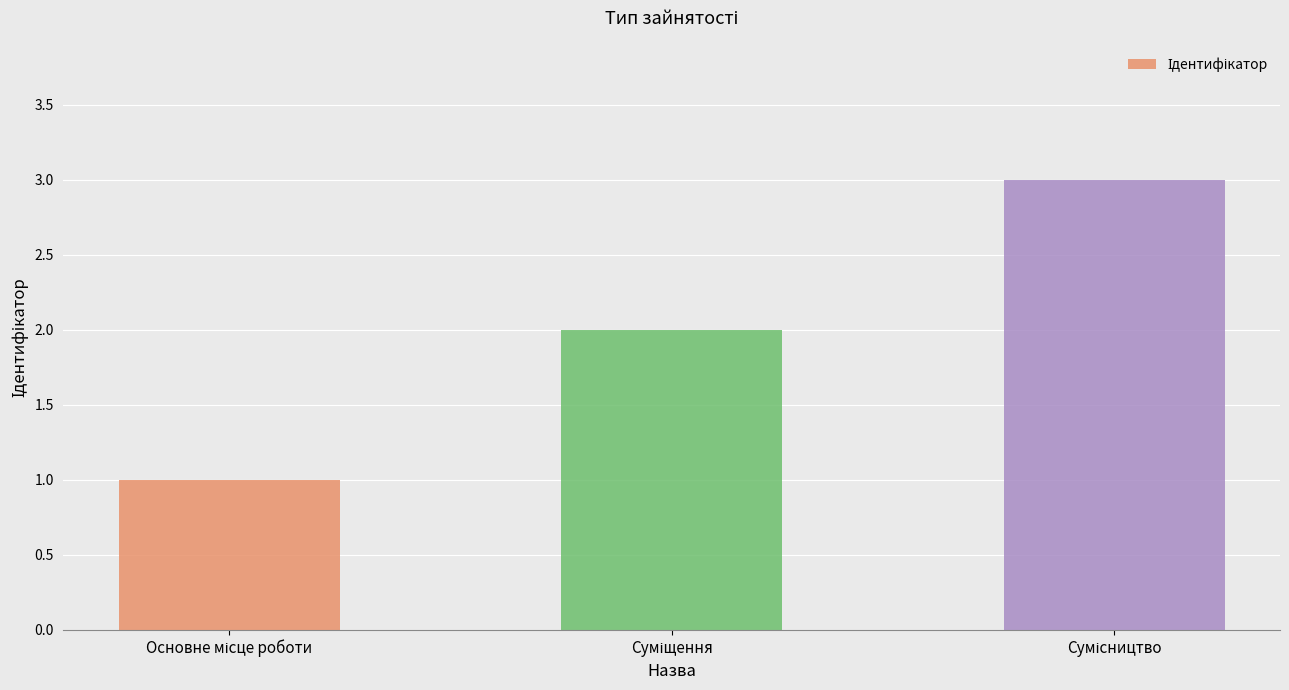

What is the sum of all values?

6